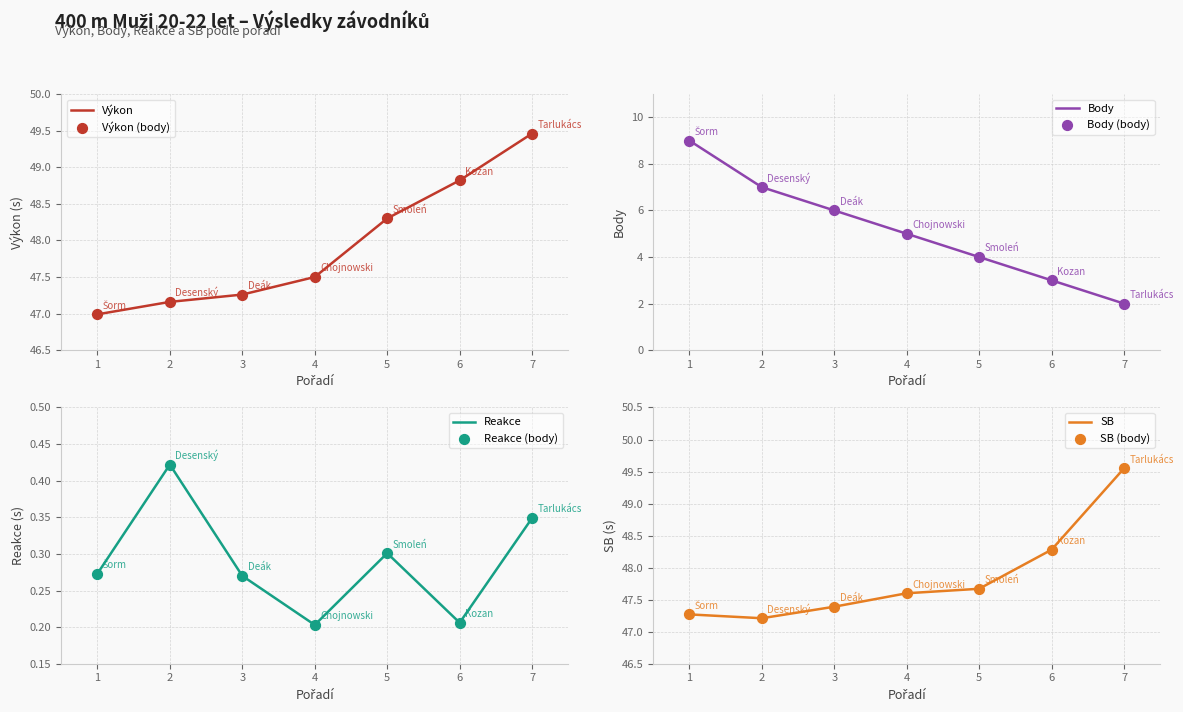

Which series has the widest spread of Y values?

Body